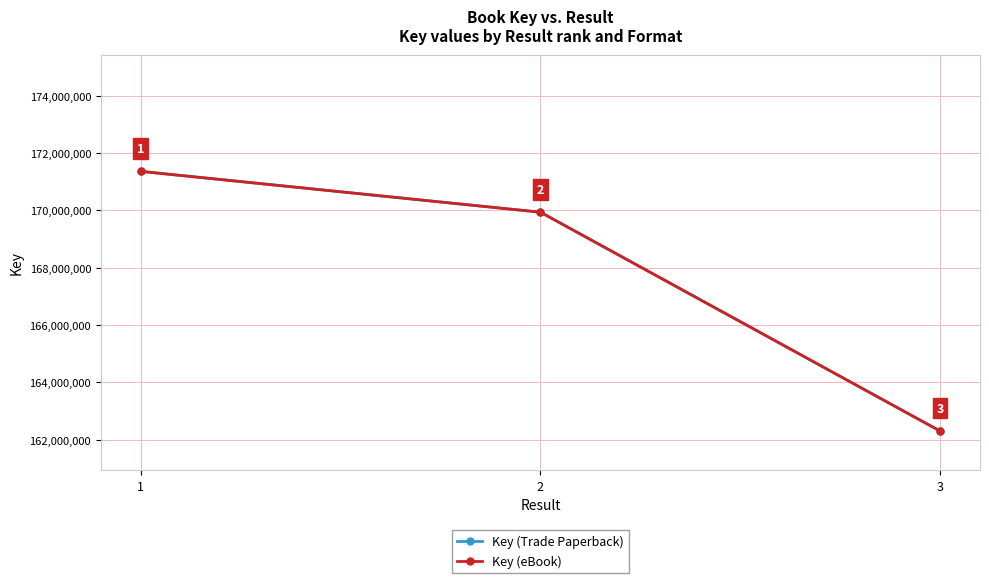

Between 1 and 3, which series saw the biggest shift?

Key (Trade Paperback)